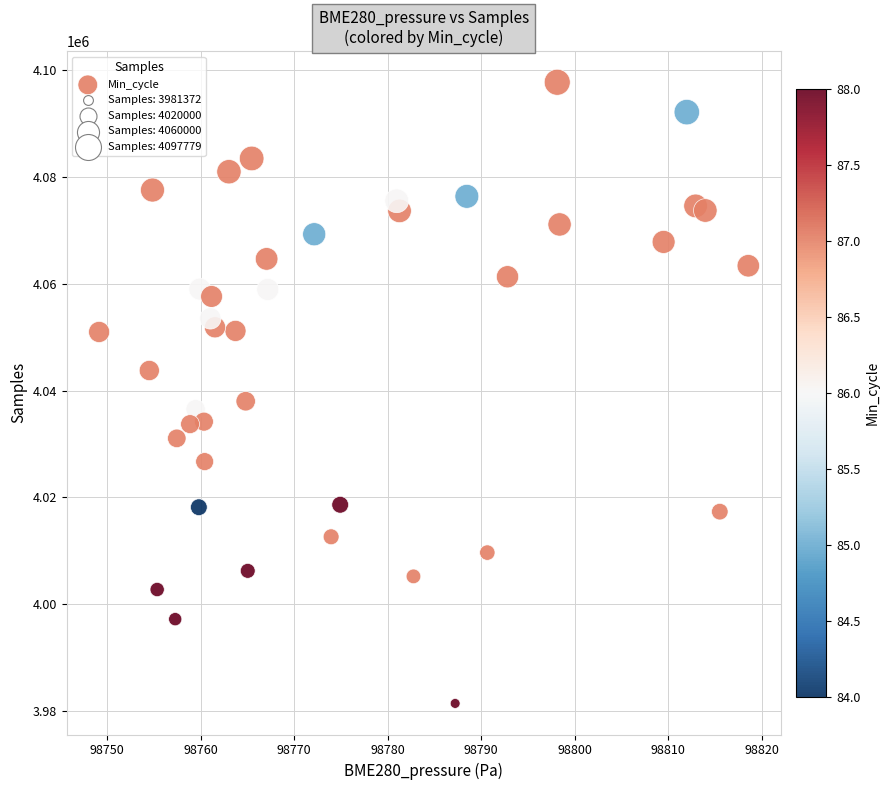

What is the range of Y values (max minus min)?

116407